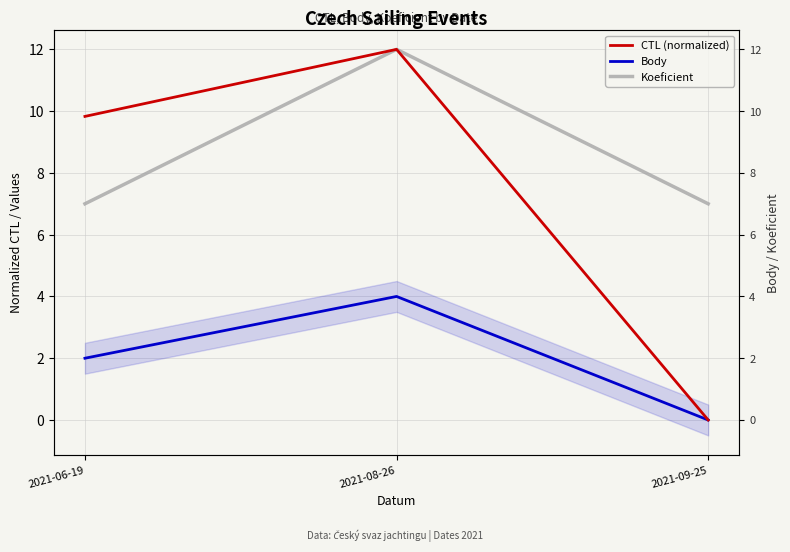

Where is Body nearest to the value 2?

2021-06-19